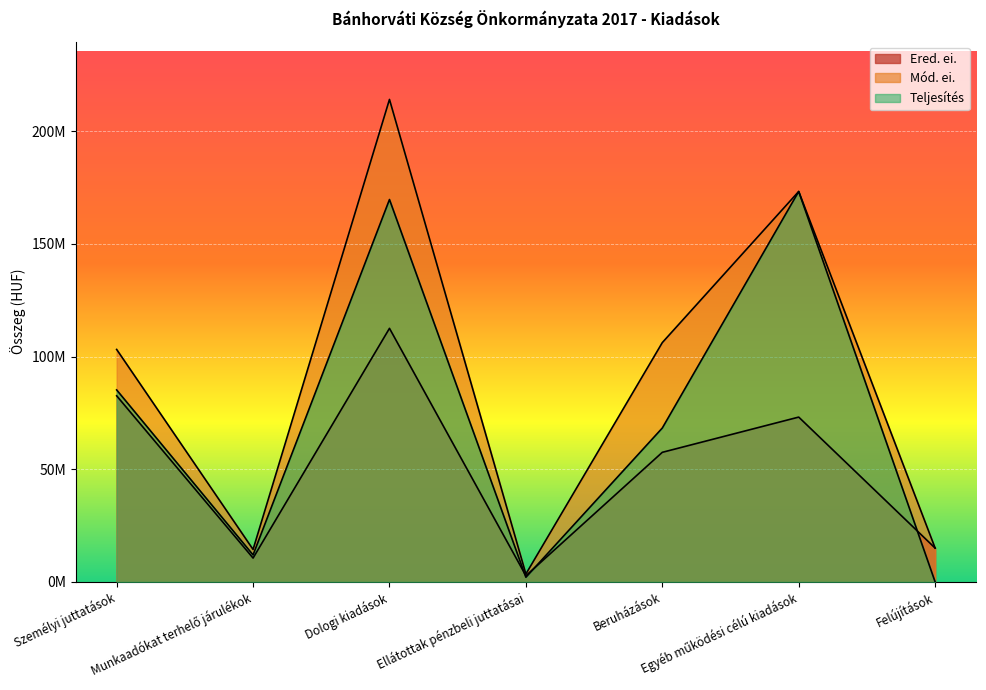

Which category has the lowest value in the Mód. ei. series?

Ellátottak pénzbeli juttatásai